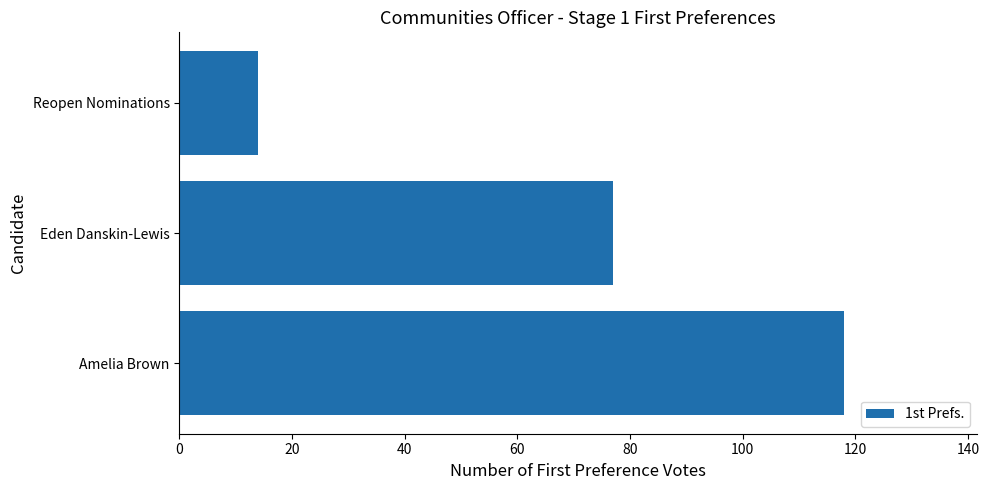

The chart shows a value of 7 at Reopen Nominations. True or false?

False